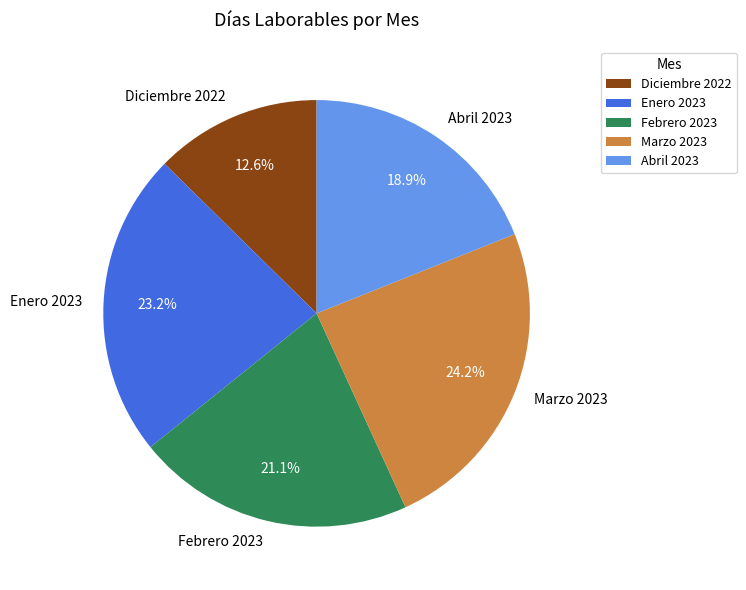

To the nearest percent, what is the average slice percentage?

20%